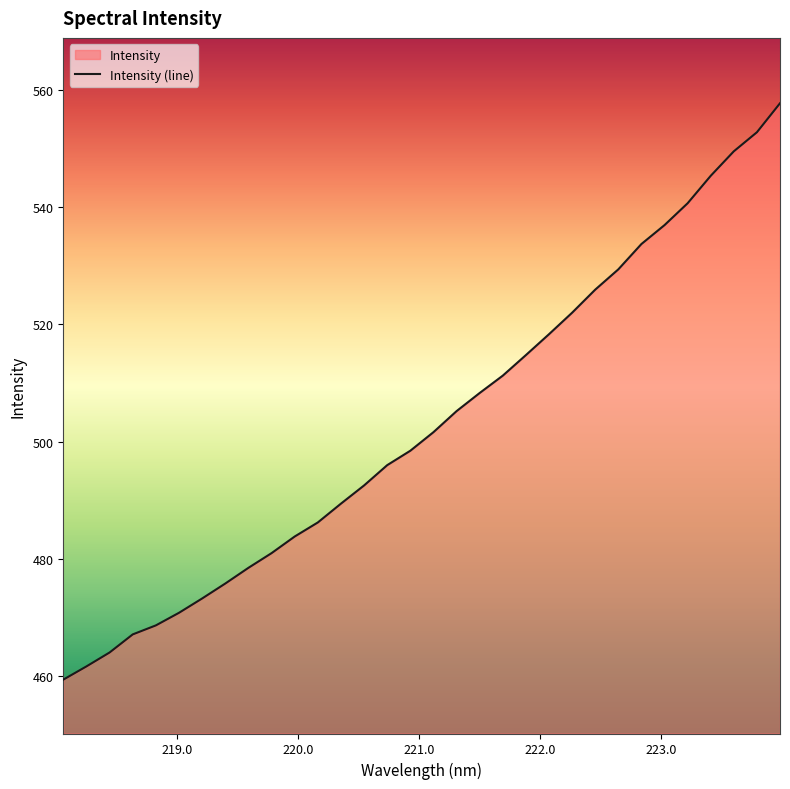

Does the chart display data point markers on the line(s)?

No